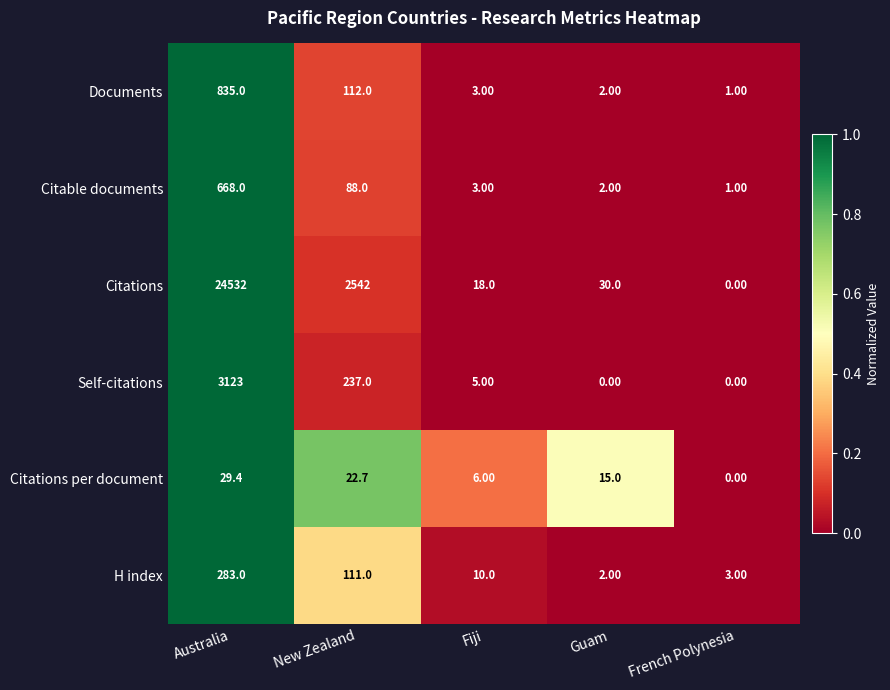

What is the sum of the Citations per document values at Guam and French Polynesia?

15.0